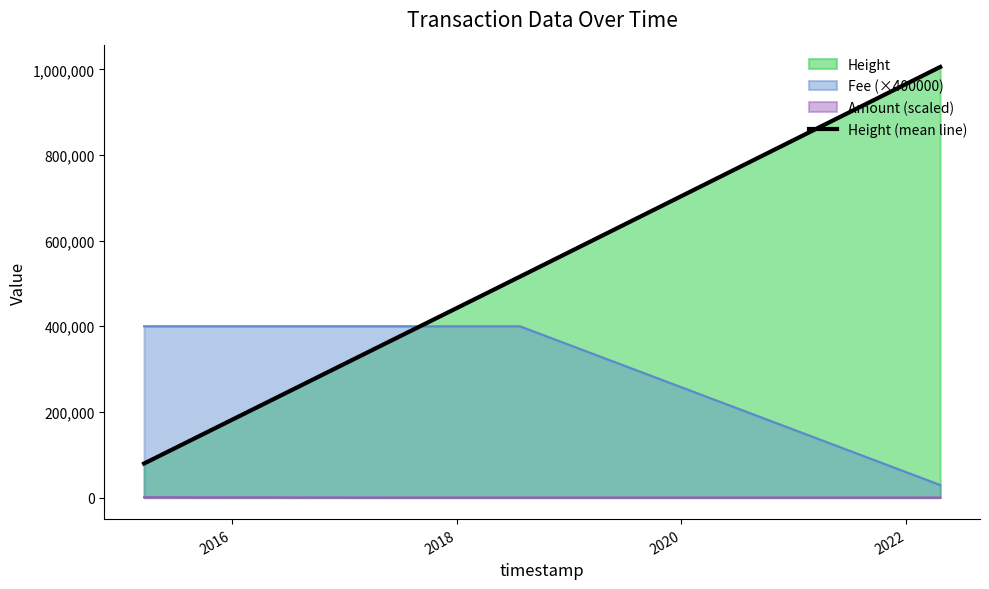

What is the average value?

493155